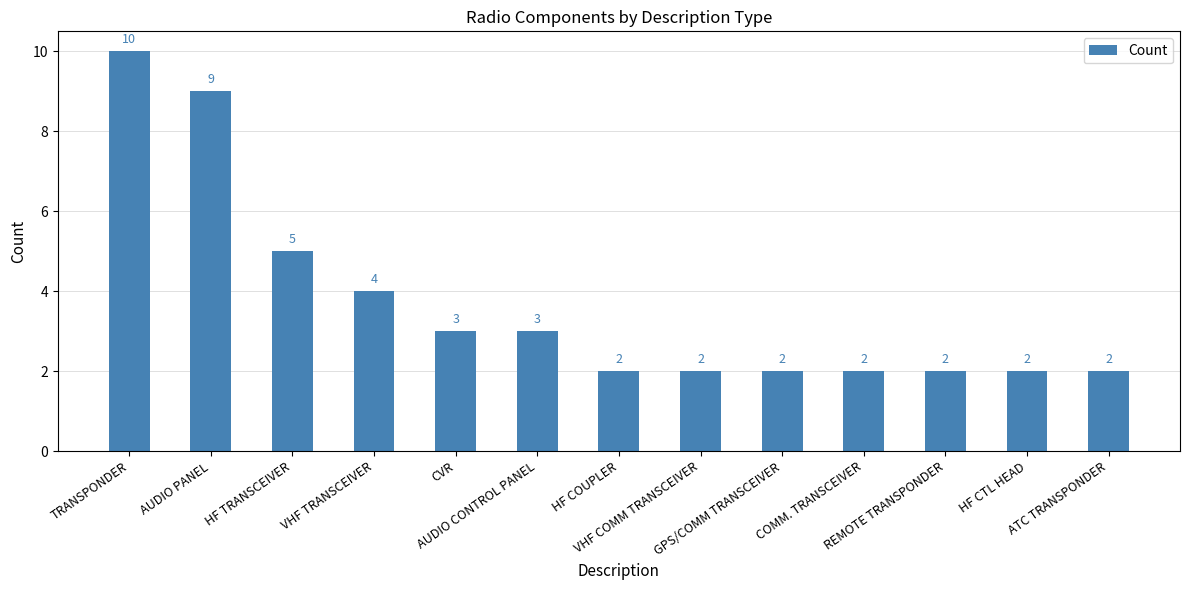

Approximately how many times larger is the value at REMOTE TRANSPONDER compared to TRANSPONDER?

0.2